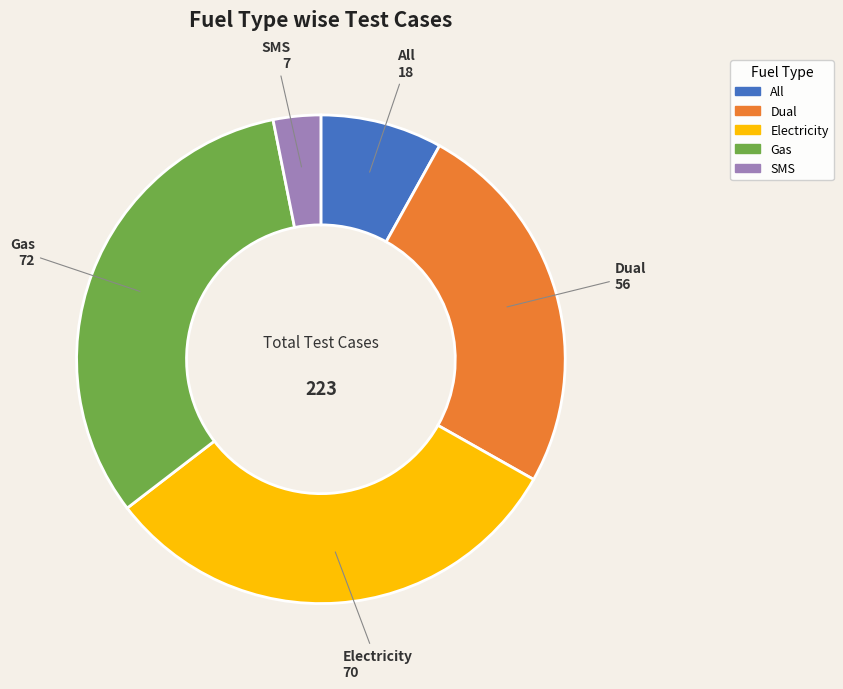

Does any single category account for the majority?

No